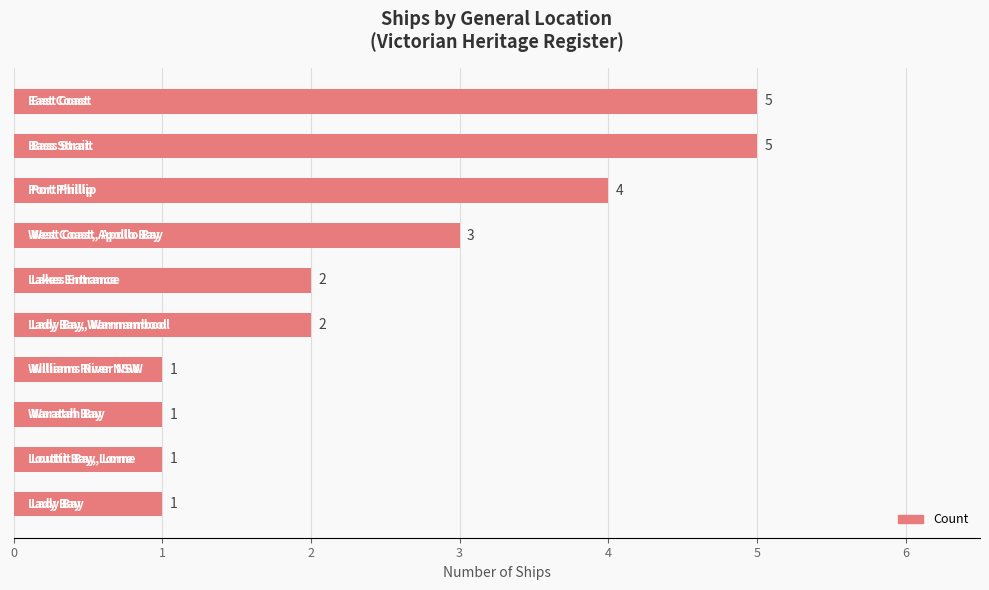

What is the value of the 4th bar from the top?

3